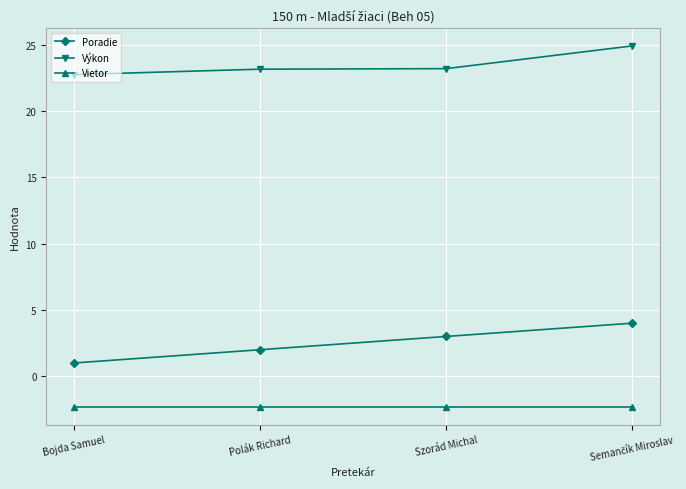

What is the label of the 3rd point from the right?

Polák Richard